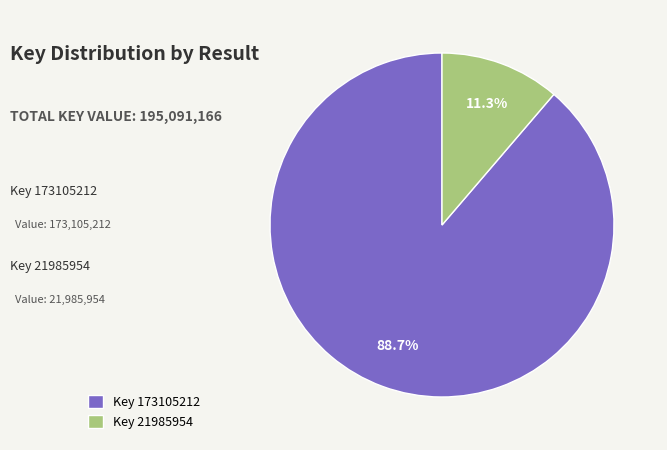

To the nearest percent, what is the average slice percentage?

50%